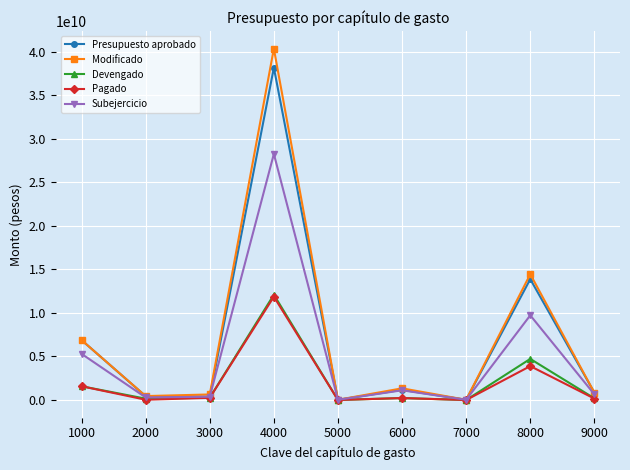

At how many categories does at least one series exceed 11396941340?

2